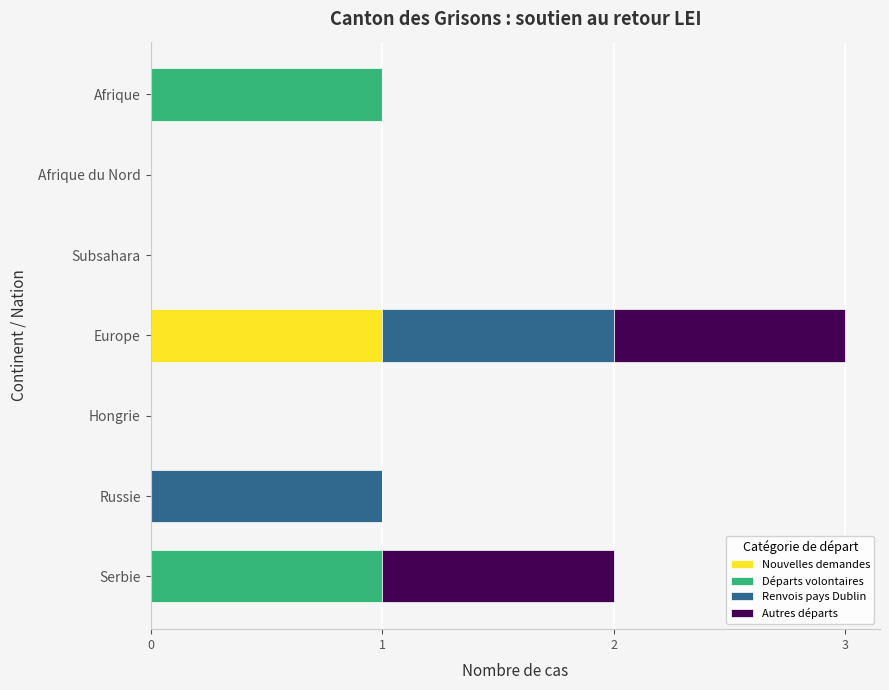

What is the total value across all series at Europe?

3